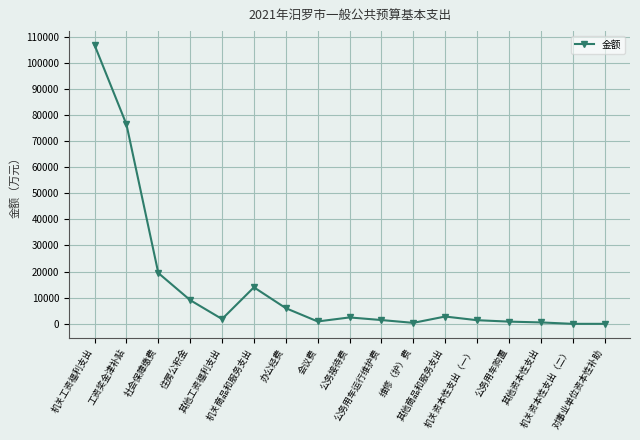

What is the difference between the maximum and minimum values?

106754